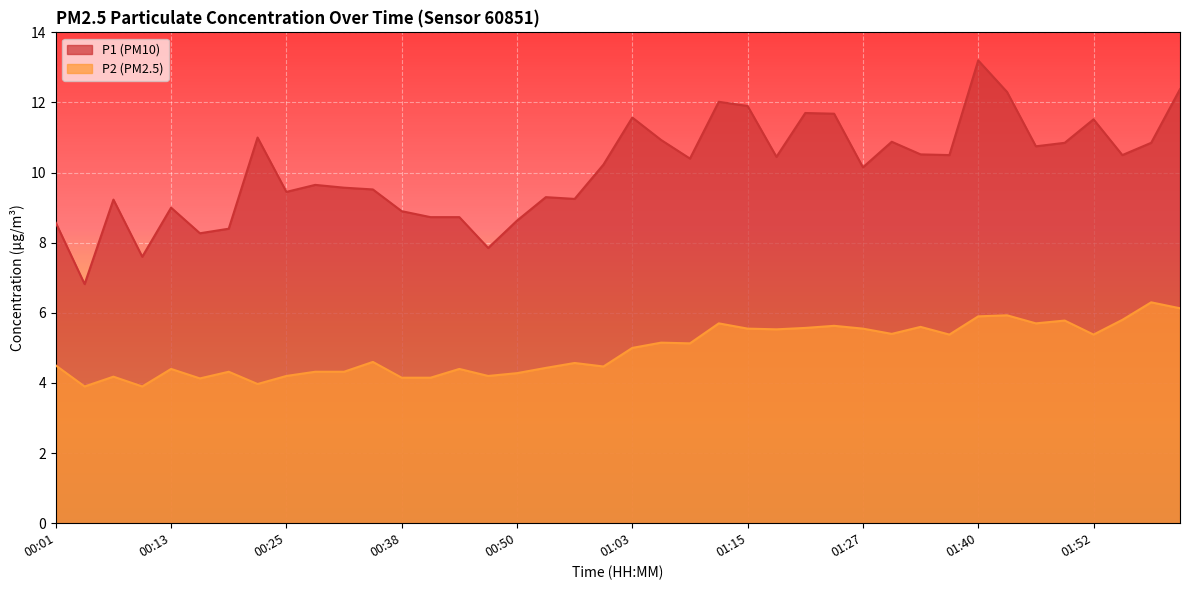

What is the average value of the P1 series?

10.1